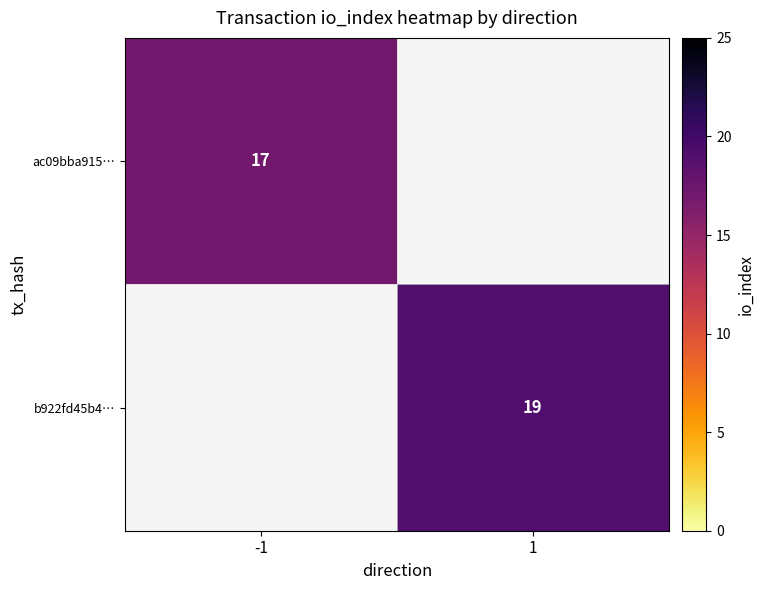

Is the value of b922fd45b4… at 1 greater than the value of ac09bba915… at -1?

Yes